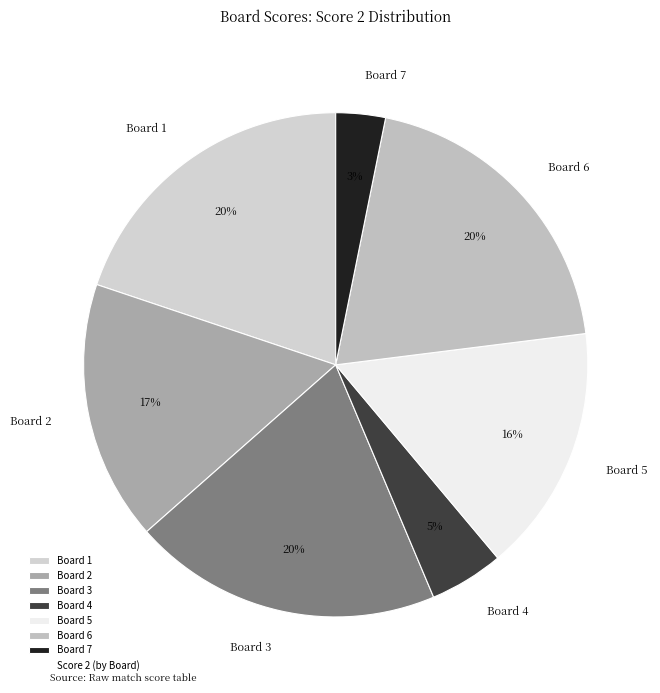

Is there a majority slice in this chart?

No